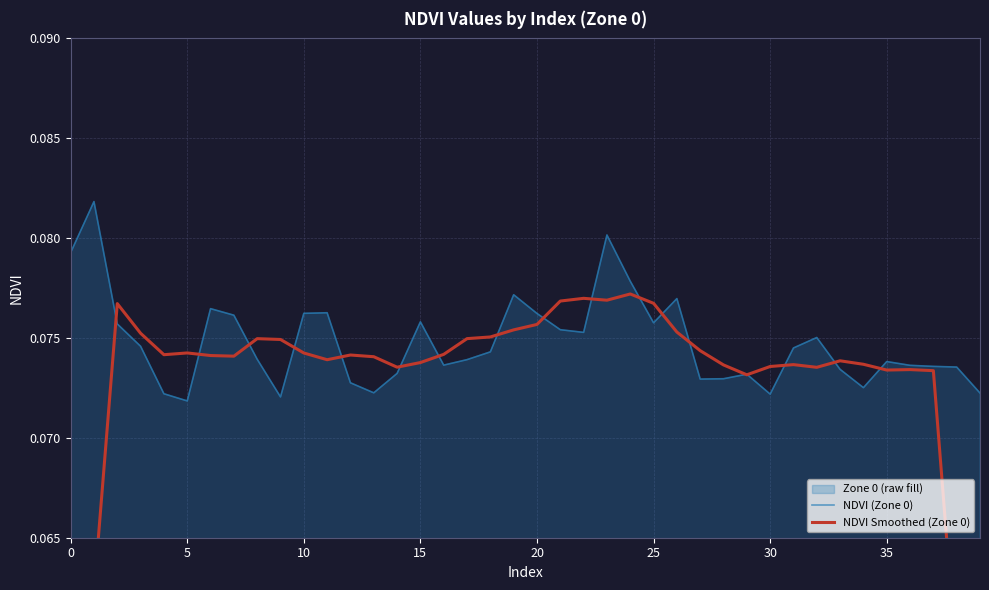

Reading left to right, transcribe all the data shown in this chart.

NDVI (Zone 0): 0.1	0.1	0.1	0.1	0.1	0.1	0.1	0.1	0.1	0.1	0.1	0.1	0.1	0.1	0.1	0.1	0.1	0.1	0.1	0.1	0.1	0.1	0.1	0.1	0.1	0.1	0.1	0.1	0.1	0.1	0.1	0.1	0.1	0.1	0.1	0.1	0.1	0.1	0.1	0.1
NDVI Smoothed (Zone 0): 0.0	0.1	0.1	0.1	0.1	0.1	0.1	0.1	0.1	0.1	0.1	0.1	0.1	0.1	0.1	0.1	0.1	0.1	0.1	0.1	0.1	0.1	0.1	0.1	0.1	0.1	0.1	0.1	0.1	0.1	0.1	0.1	0.1	0.1	0.1	0.1	0.1	0.1	0.1	0.0